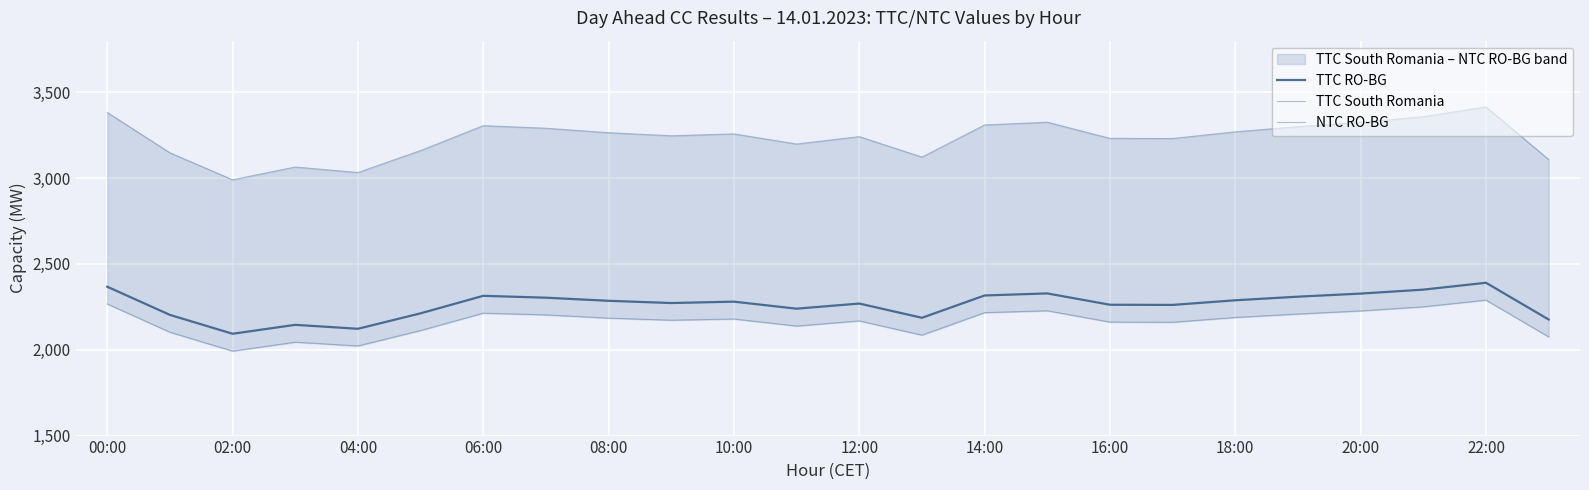

Is it true that TTC RO-BG equals 2390 at 22:00?

True